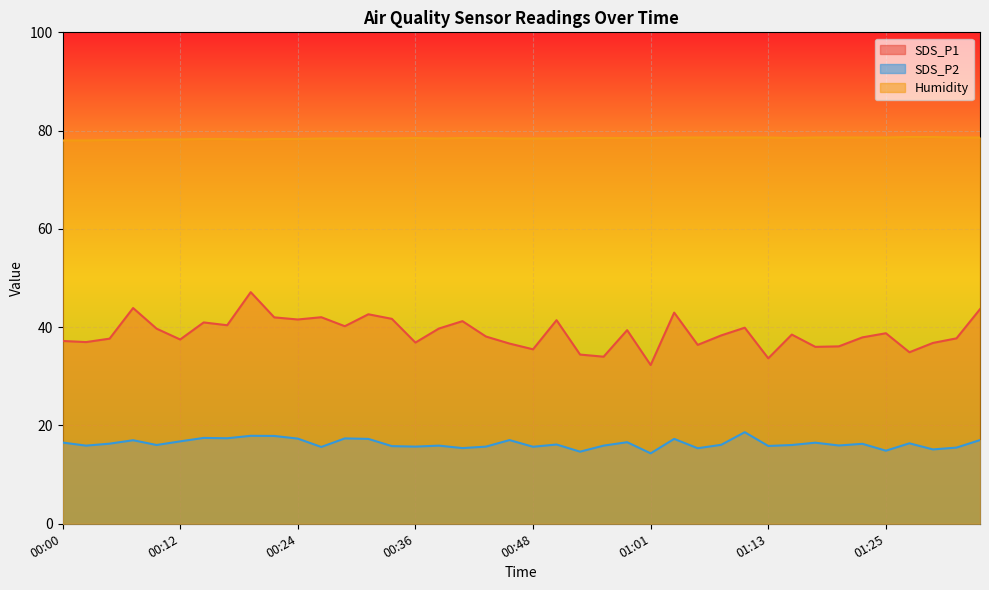

Where is SDS_P1 nearest to the value 39?

01:25